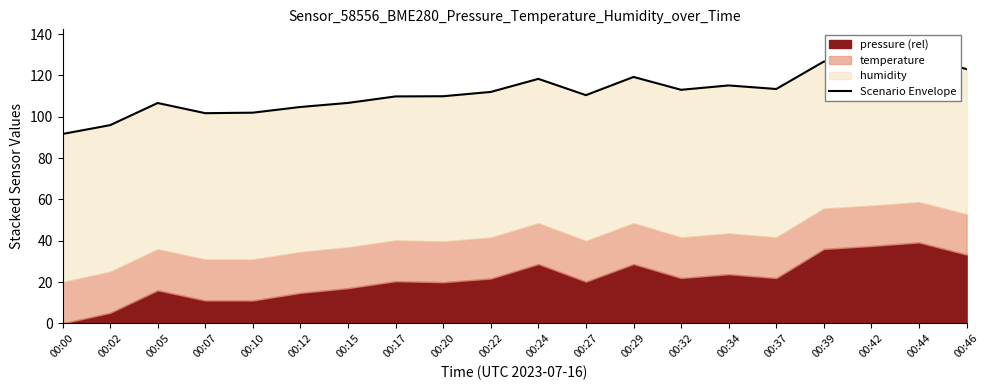

What is the difference between the maximum and minimum values?

37.7